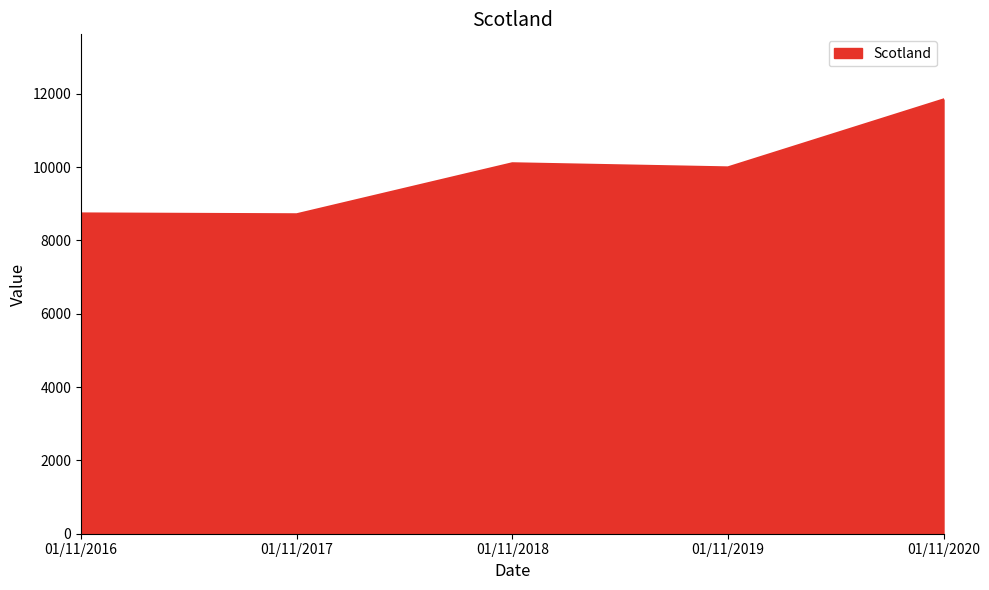

What is the difference between the second highest and minimum values?

1391